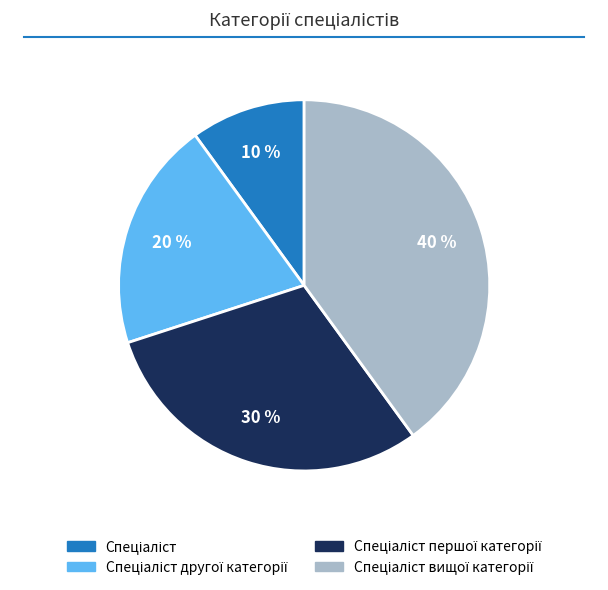

To the nearest percent, what is the difference between the largest and smallest slice percentages?

30%